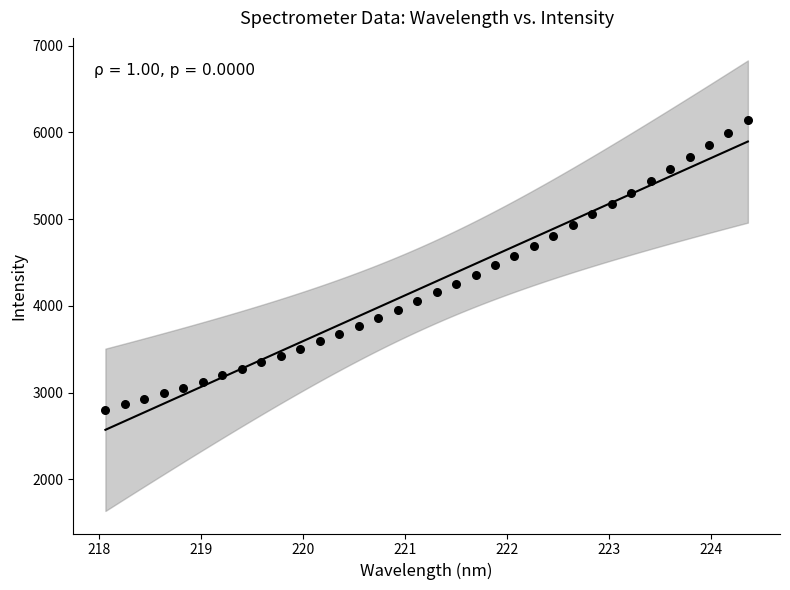

What is the range of X values (max minus min)?

6.3